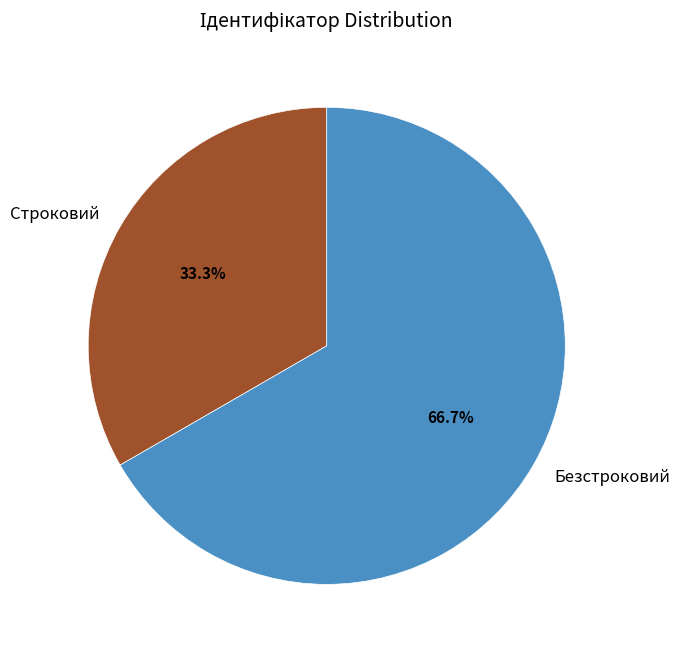

Which slice is the smallest?

Строковий